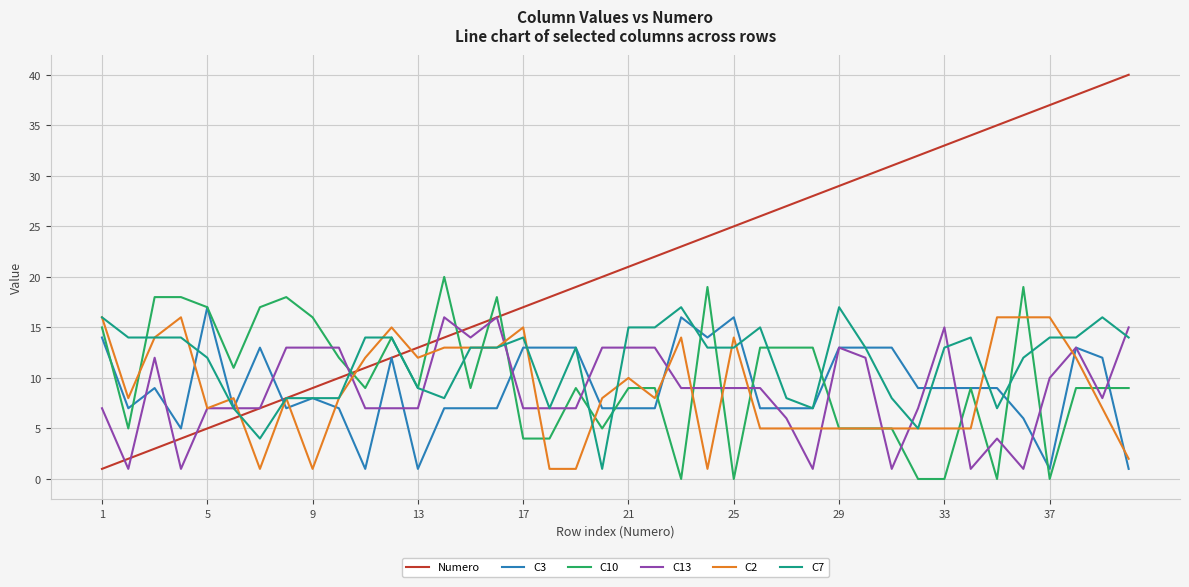

What is the greatest value displayed?

40